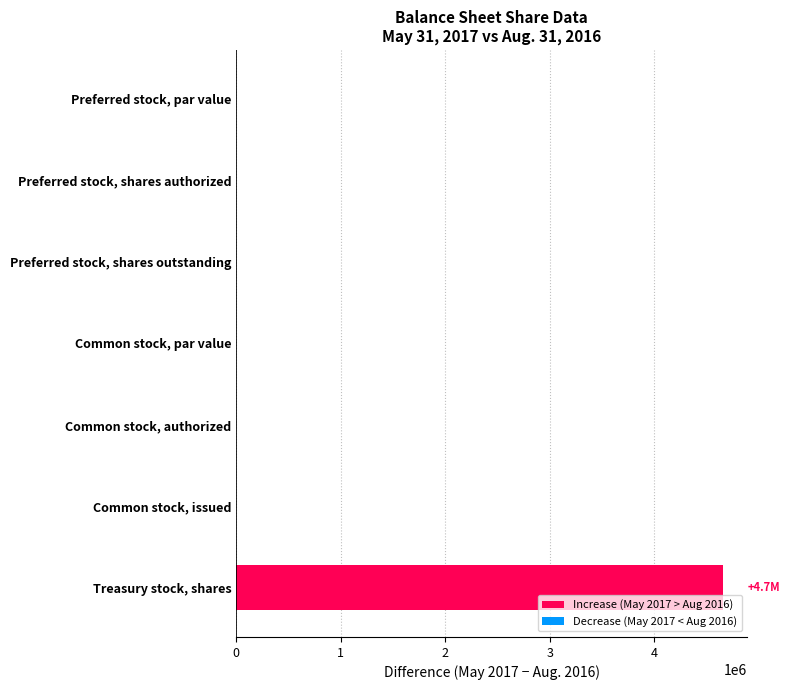

Count the number of data series in this chart.

1